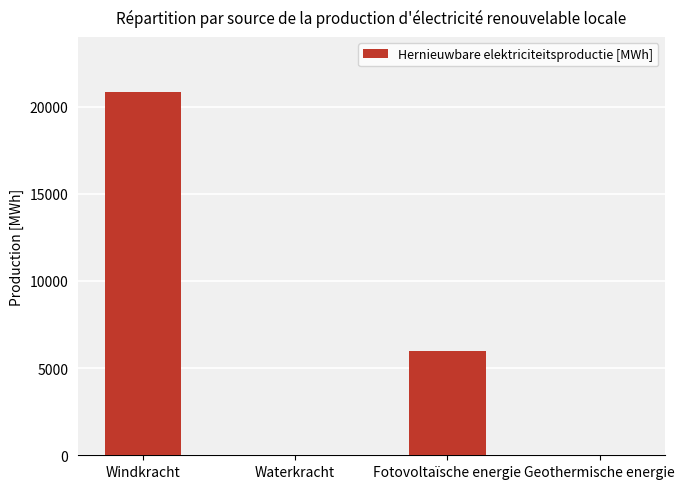

What is the change in value from Windkracht to Waterkracht?

-20858.9